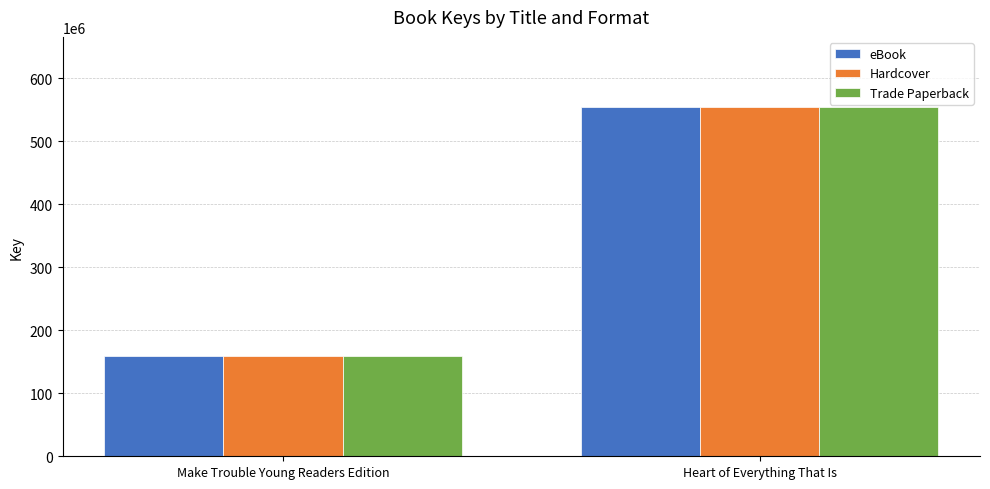

What is the sum of all Hardcover values?

713482260